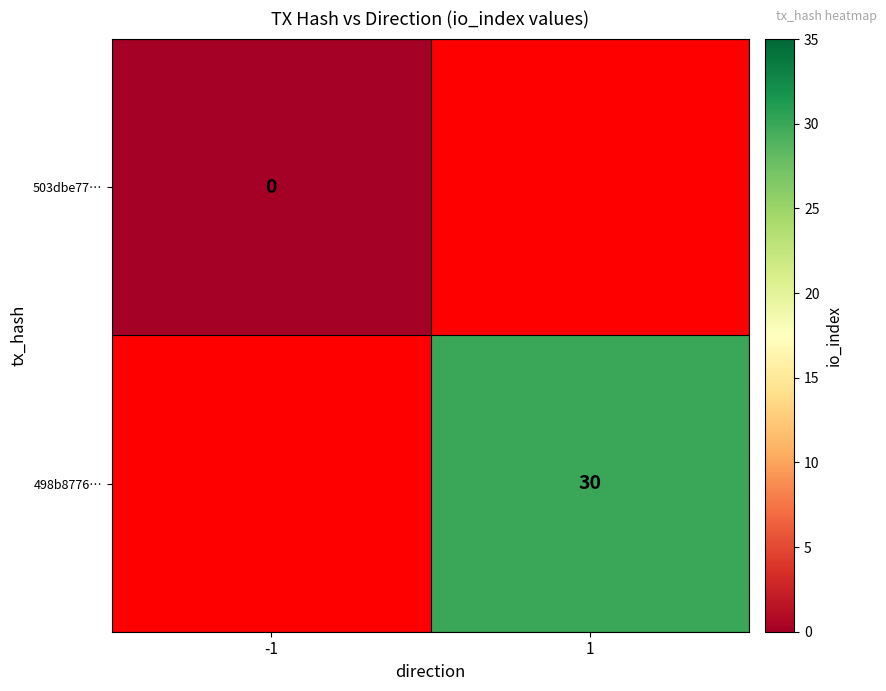

True or false: 498b8776… has a value of 30 at 1.

True